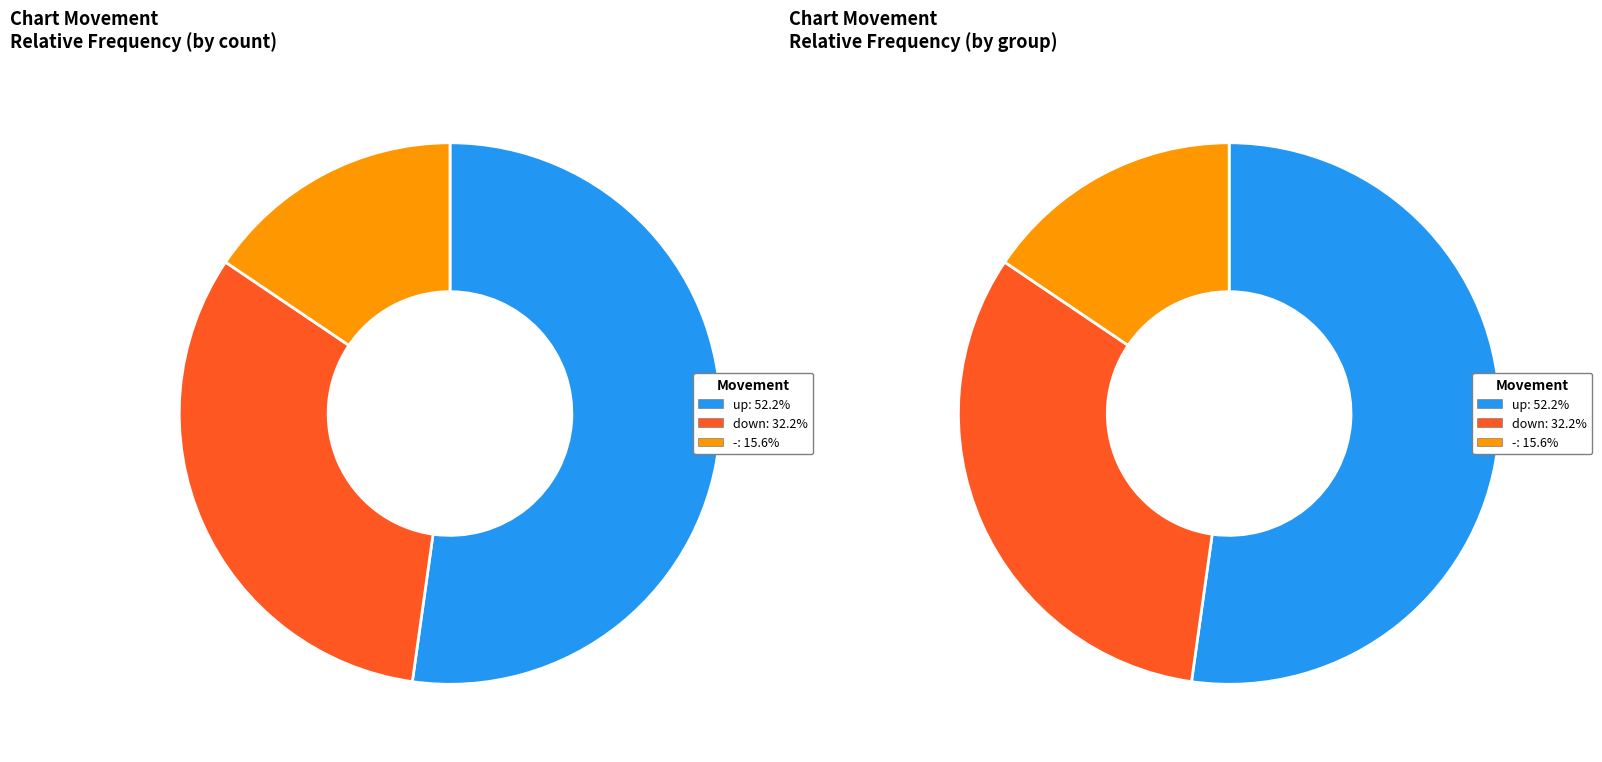

Count the number of slices in the pie.

3